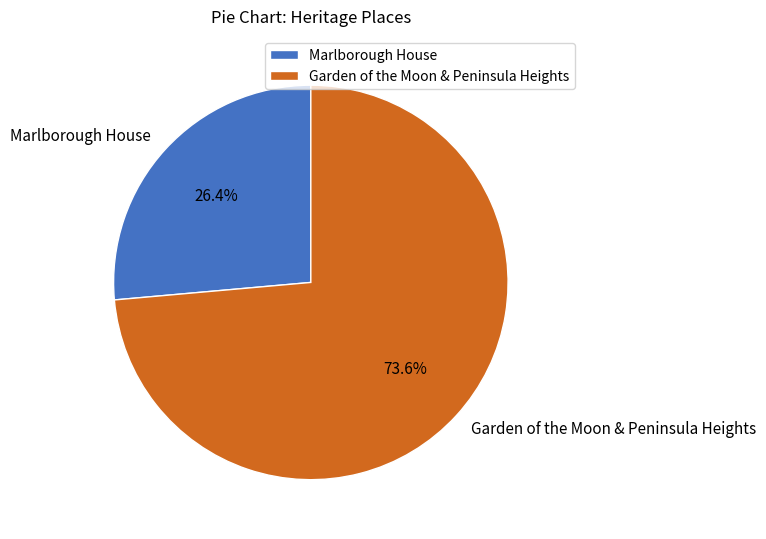

Rank the categories by value from lowest to highest.

Marlborough House, Garden of the Moon & Peninsula Heights